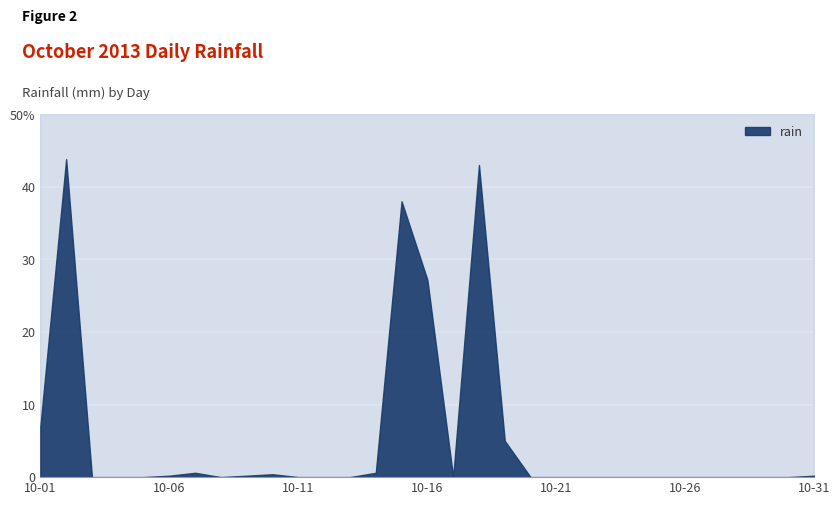

True or false: there are more than 0 points higher than both neighbors.

True